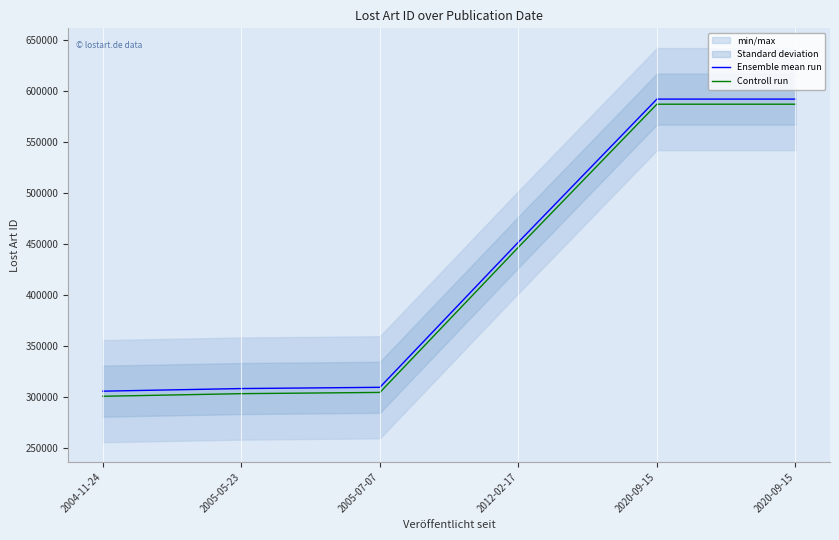

Does the chart display data point markers on the line(s)?

No